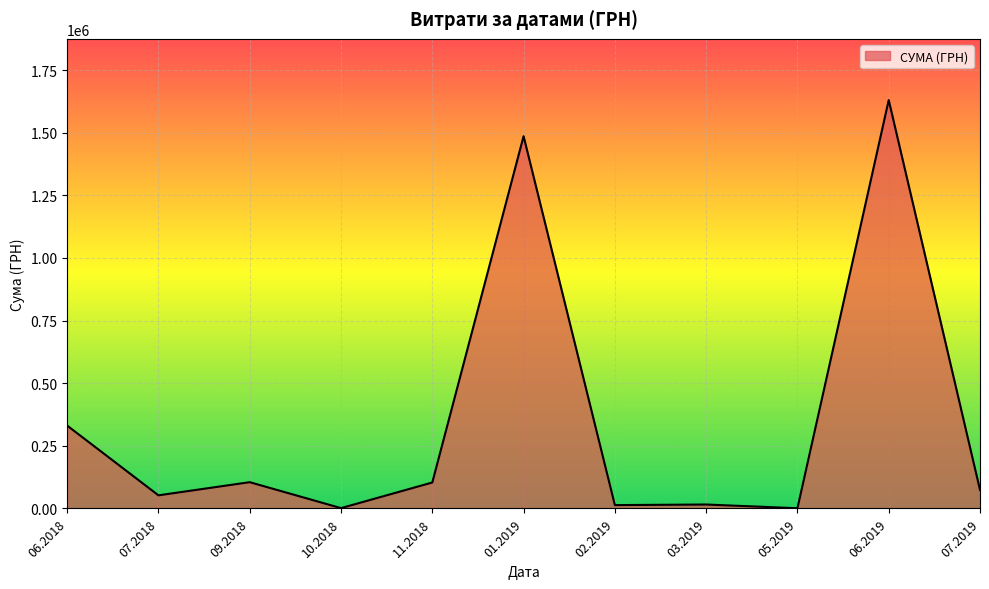

What is the difference between the maximum and minimum values?

1629252.7